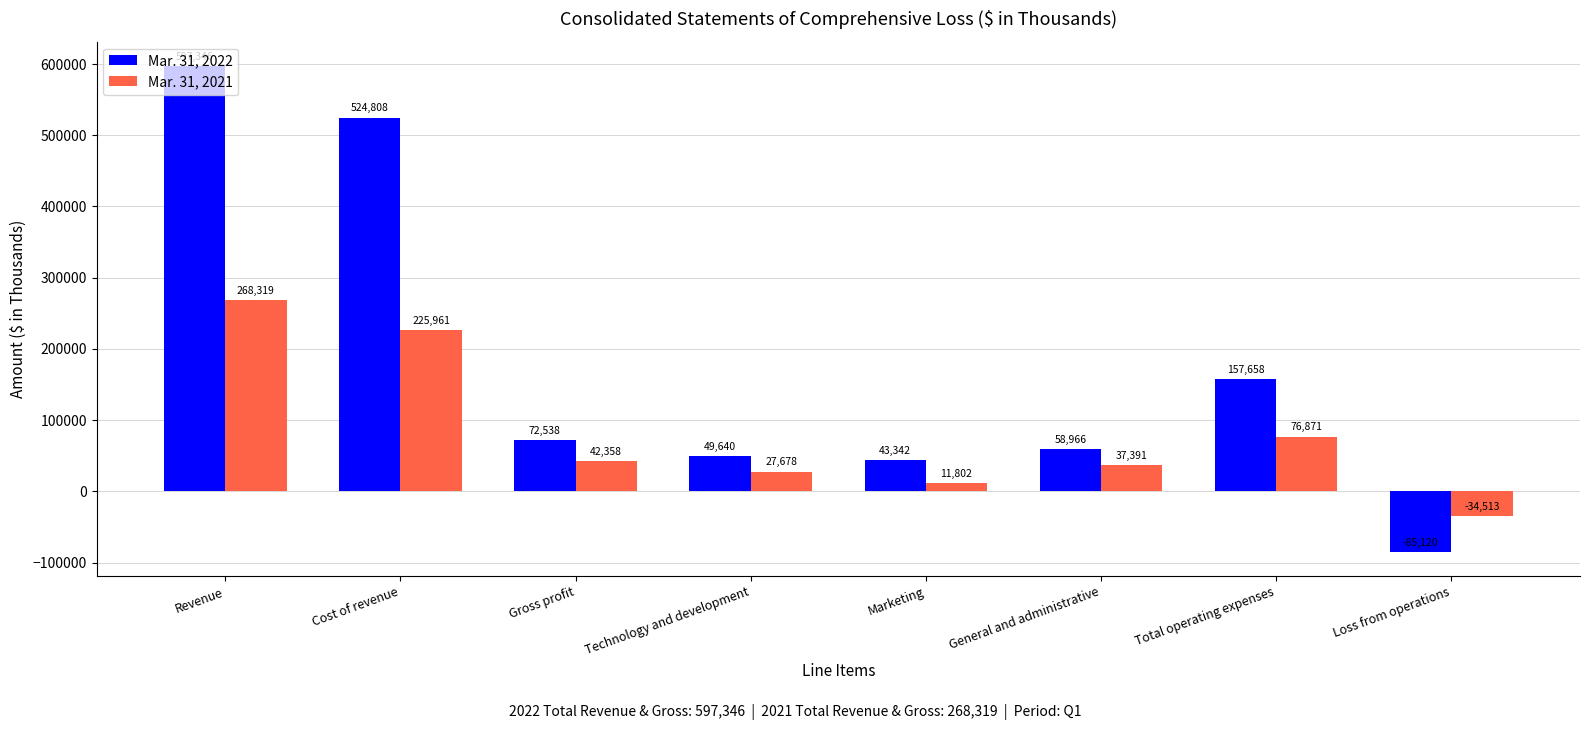

At which category is the sum across all series the highest?

Revenue